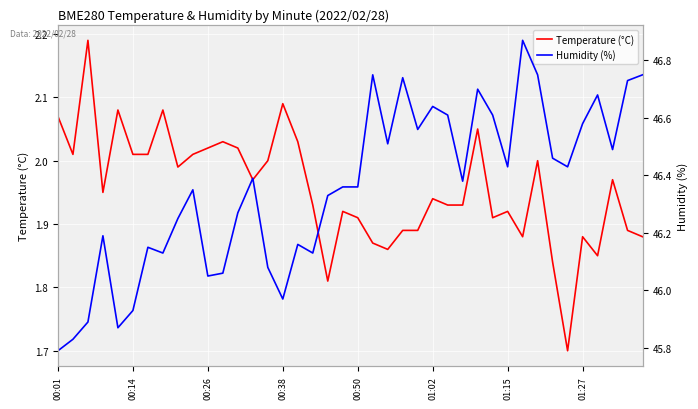

True or false: Temperature (°C) has a value of 2.0 at 12.

True